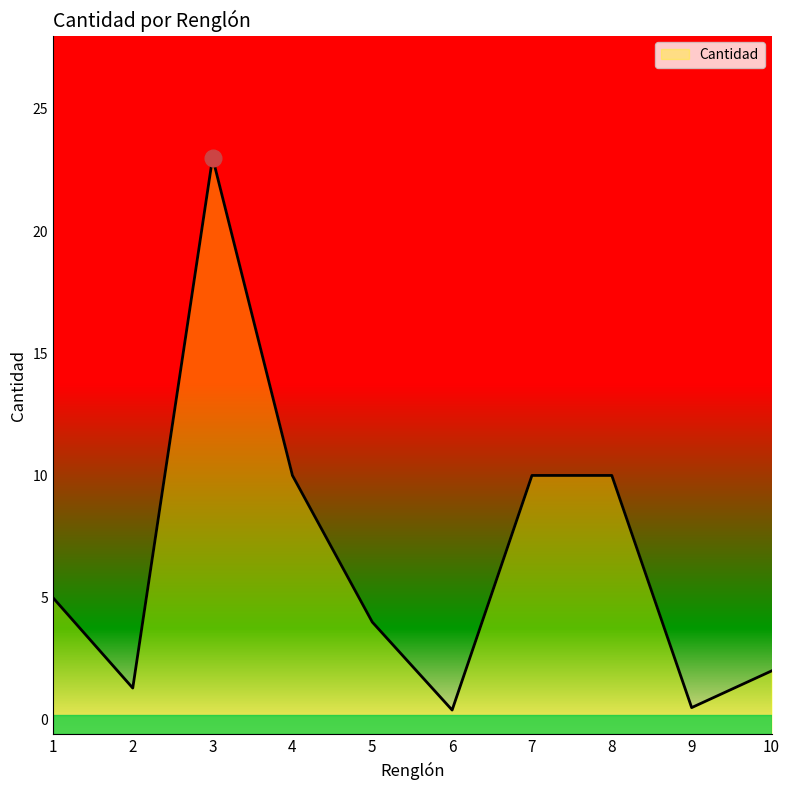

Reading left to right, extract all data points from this chart.

1=5.0	2=1.3	3=23.0	4=10.0	5=4.0	6=0.4	7=10.0	8=10.0	9=0.5	10=2.0